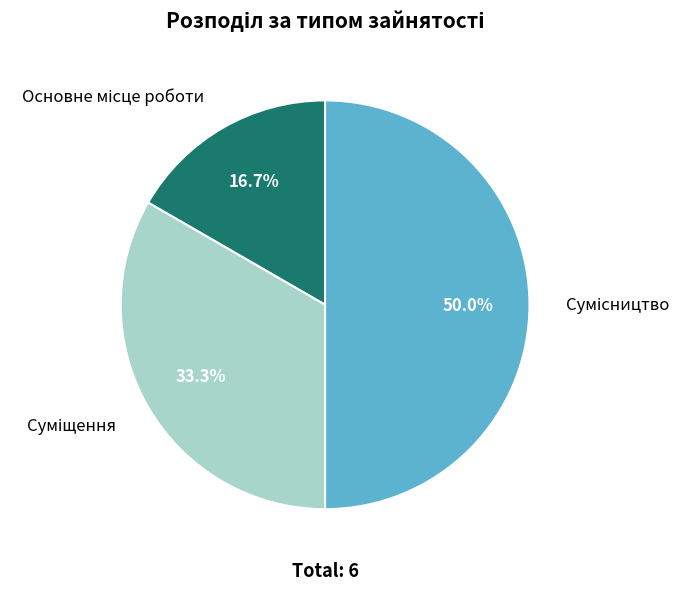

To the nearest percent, what portion does Сумісництво represent?

50%